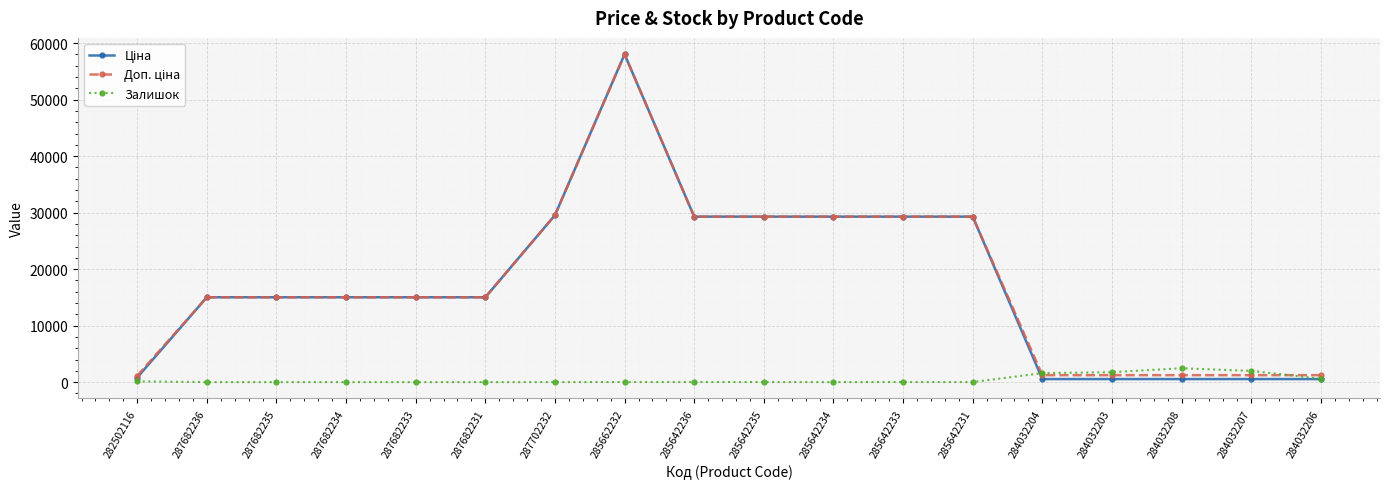

The Залишок series shows 125.0 at 282502116. True or false?

True